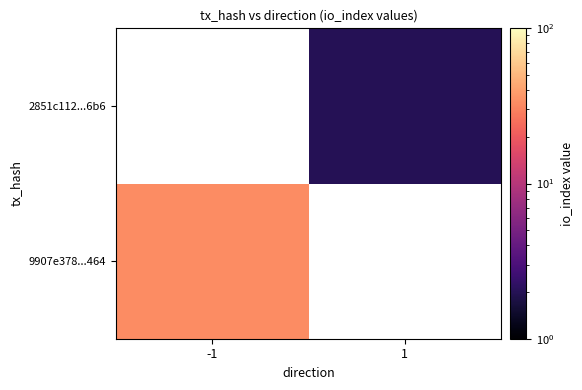

Rank the series by their average value, from highest to lowest.

9907e378...464, 2851c112...6b6